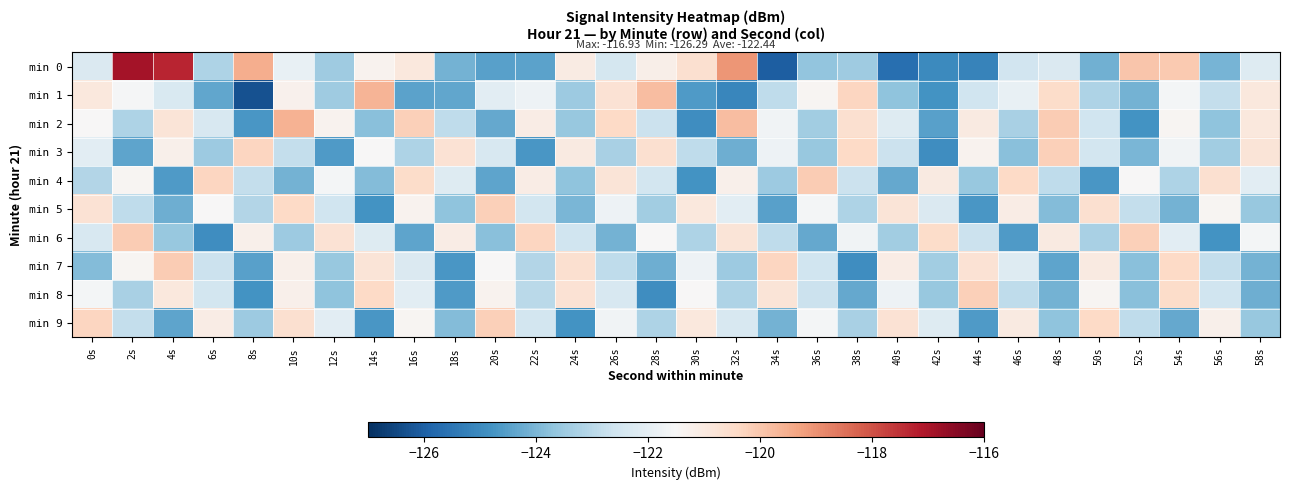

Rank the series by their maximum value, from highest to lowest.

min 0, min 2, min 1, min 4, min 6, min 7, min 3, min 5, min 8, min 9